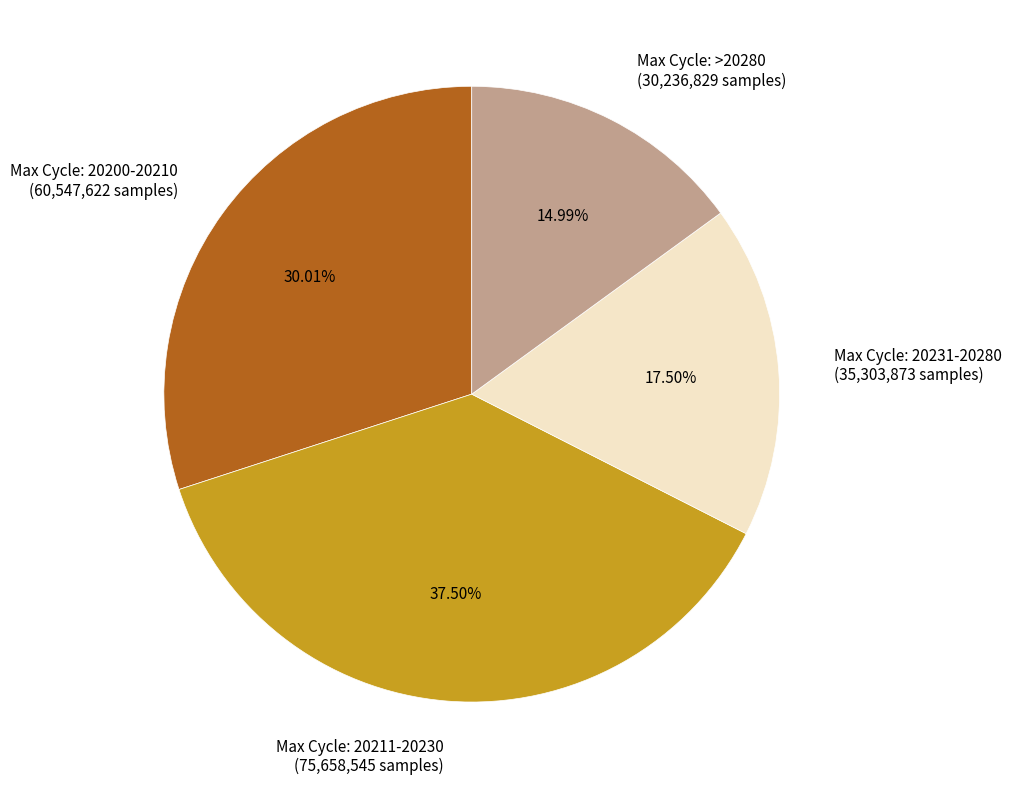

Is the sum of Max Cycle: 20200-20210 (60,547,622 samples) and Max Cycle: >20280 (30,236,829 samples) greater than half?

No